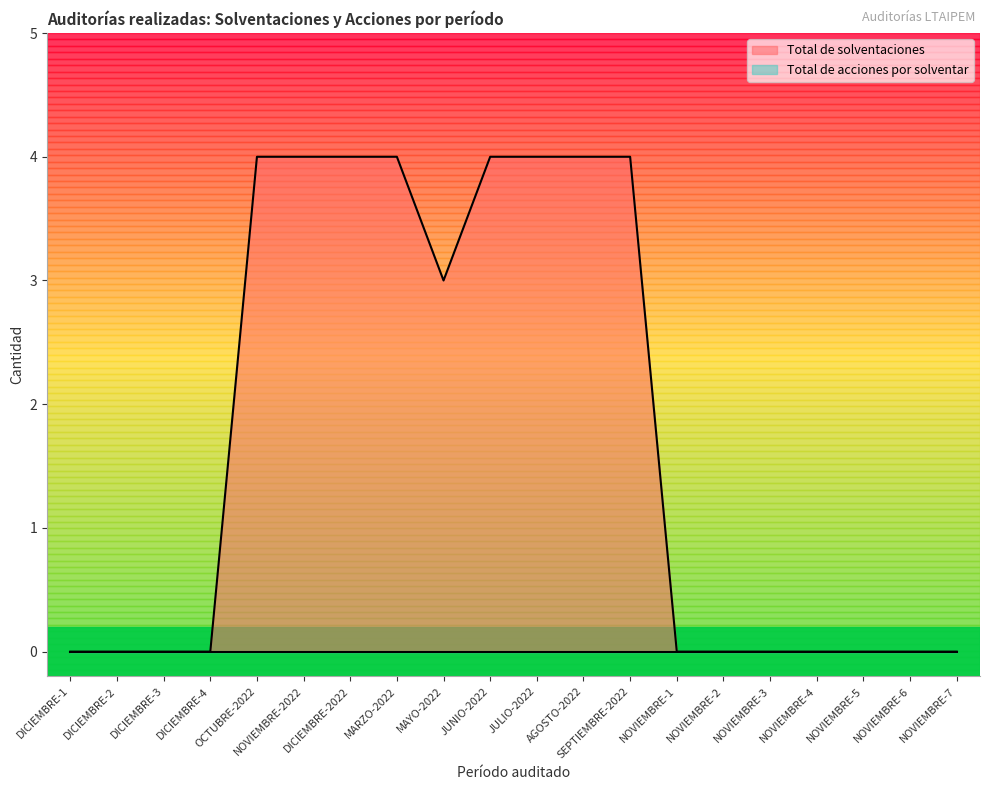

What is the greatest value displayed?

4